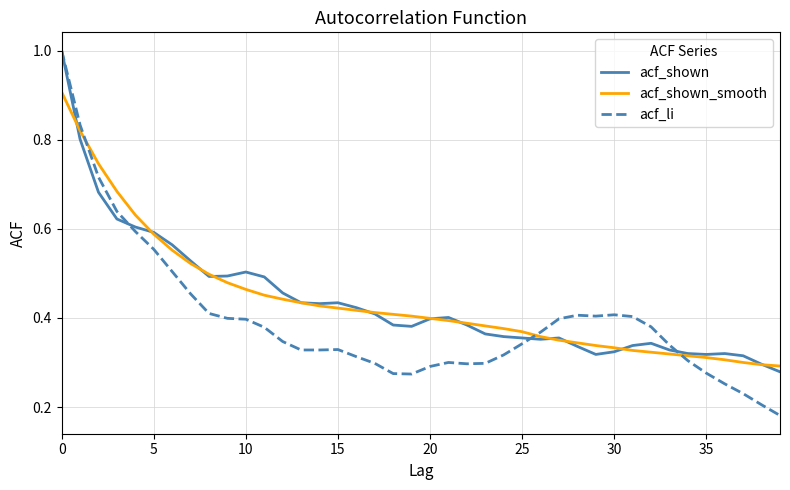

Which series has the widest spread of values?

acf_li